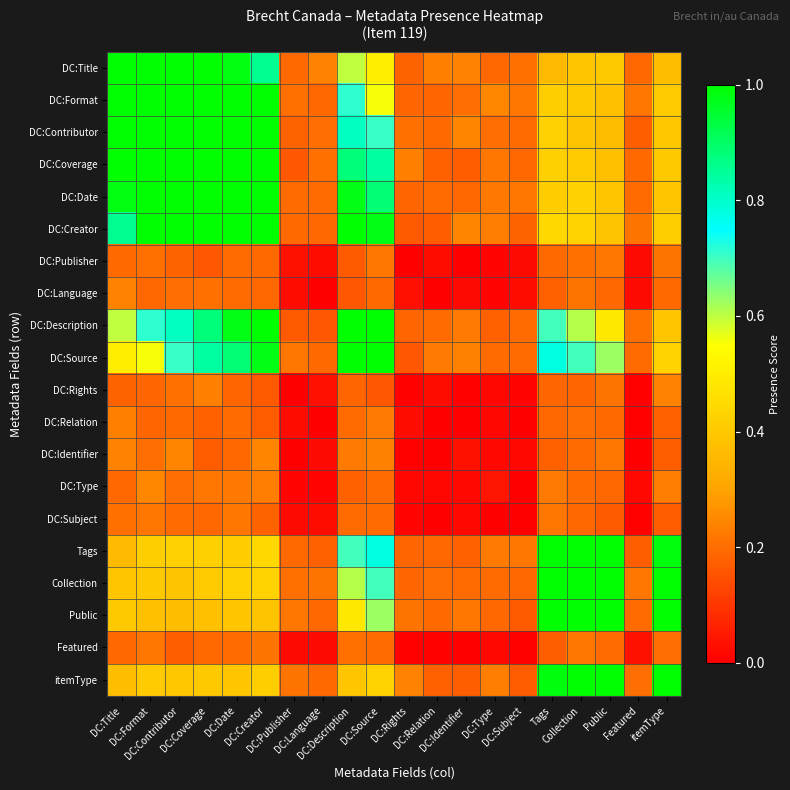

What is the spread (max minus min) of values at Public?

0.8